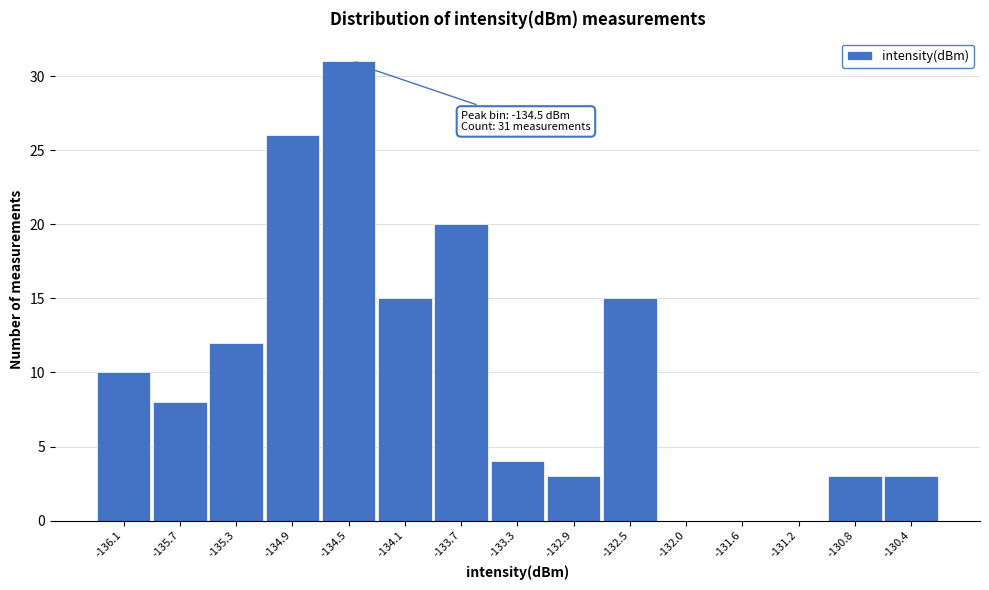

Reading left to right, transcribe all the data shown in this chart.

-136.1=10	-135.7=8	-135.3=12	-134.9=26	-134.5=31	-134.1=15	-133.7=20	-133.3=4	-132.9=3	-132.5=15	-132.0=0	-131.6=0	-131.2=0	-130.8=3	-130.4=3